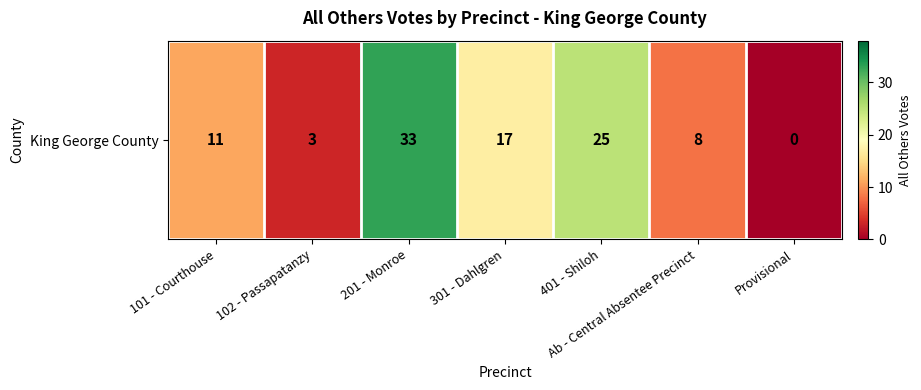

Between 201 - Monroe and 101 - Courthouse, which is larger?

201 - Monroe